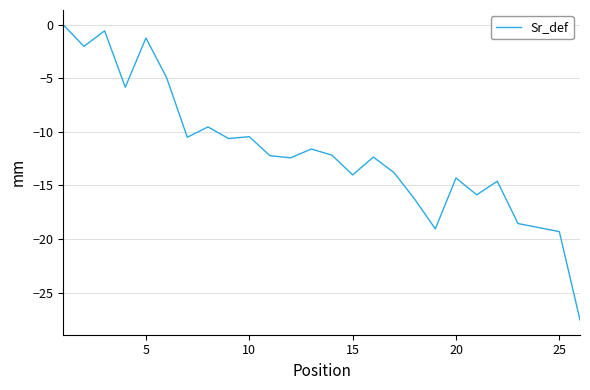

What is the minimum value shown in the chart?

-27.5